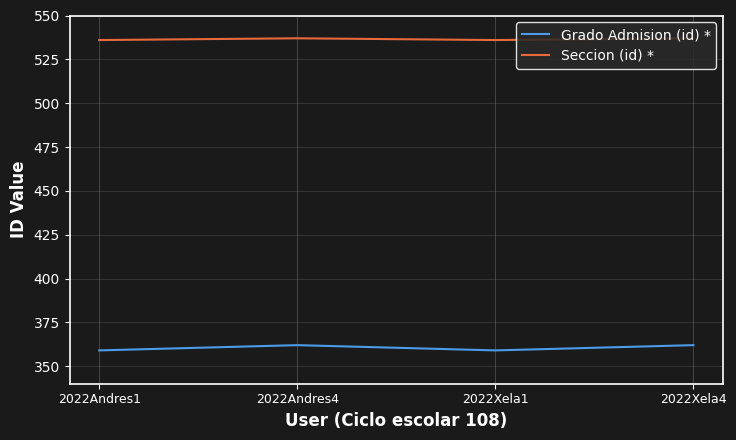

Is it true that Seccion (id) * equals 536 at 2022Andres1?

True